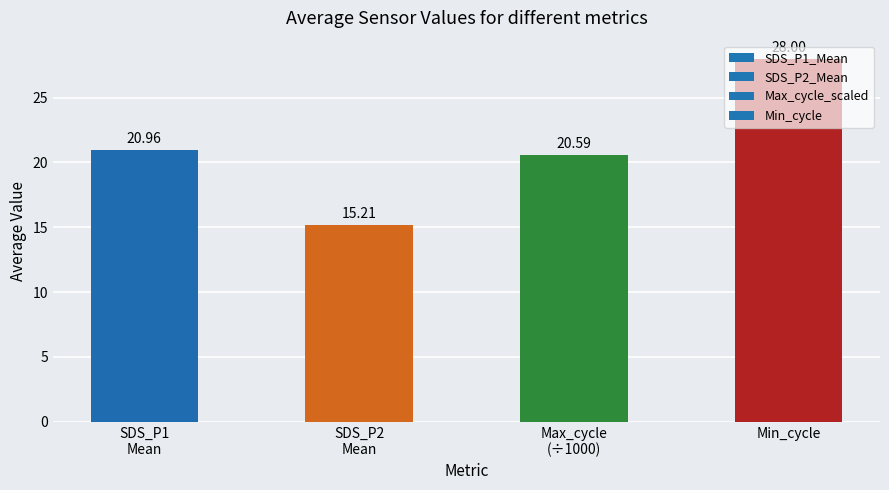

Count the number of categories in the chart.

4